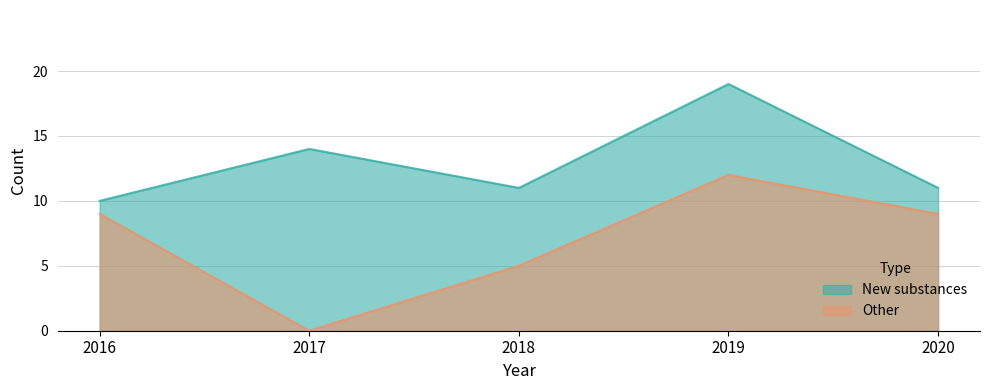

Is it true that New substances equals 19 at 2020?

False